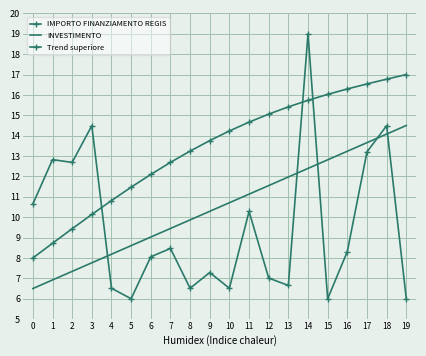

True or false: IMPORTO FINANZIAMENTO REGIS has a value of 8.3 at 16.

True